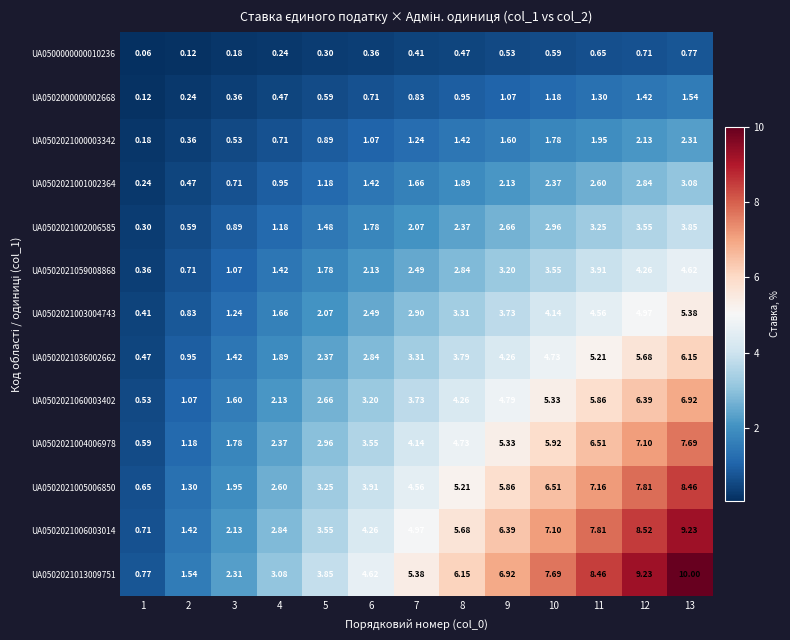

Rank the series by their maximum value, from lowest to highest.

UA0500000000010236, UA0502000000002668, UA0502021000003342, UA0502021001002364, UA0502021002006585, UA0502021059008868, UA0502021003004743, UA0502021036002662, UA0502021060003402, UA0502021004006978, UA0502021005006850, UA0502021006003014, UA0502021013009751